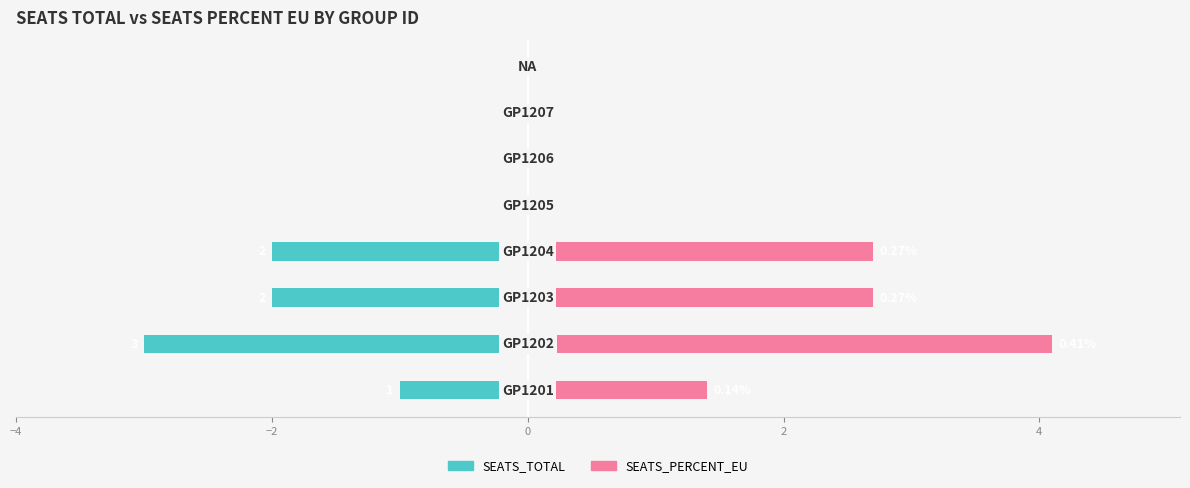

Between −4 and 6, which is larger?

6